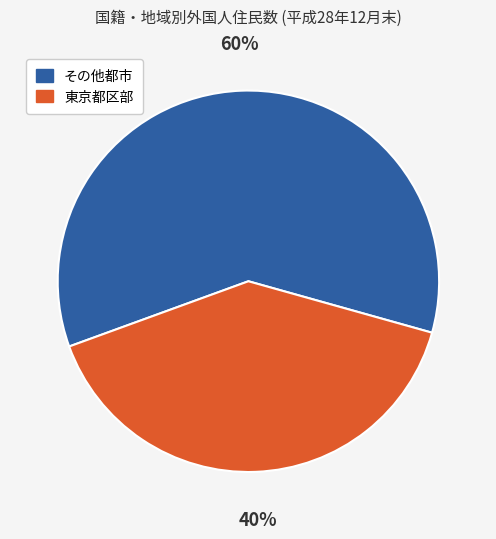

To the nearest percent, what is the difference between the largest and smallest slice percentages?

20%